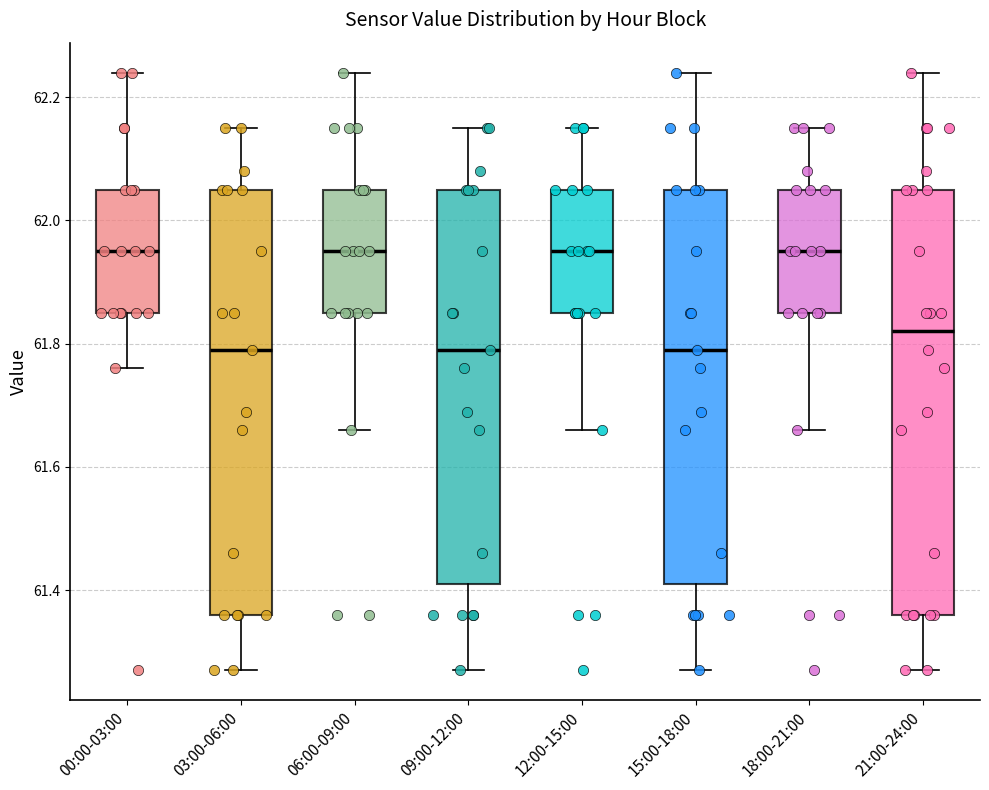

Reading left to right, transcribe this box plot: for each box, give where its median line is, the range the box spans, and where its two whiskers end, as read against the y-axis. The values are not printed on the chart, so give them approximately, as read against the axis.

00:00-03:00: median 61.96, box 61.86 to 62.06, whiskers 61.76 to 62.24
03:00-06:00: median 61.80, box 61.36 to 62.06, whiskers 61.28 to 62.16
06:00-09:00: median 61.96, box 61.86 to 62.06, whiskers 61.66 to 62.24
09:00-12:00: median 61.80, box 61.42 to 62.06, whiskers 61.28 to 62.16
12:00-15:00: median 61.96, box 61.86 to 62.06, whiskers 61.66 to 62.16
15:00-18:00: median 61.80, box 61.42 to 62.06, whiskers 61.28 to 62.24
18:00-21:00: median 61.96, box 61.86 to 62.06, whiskers 61.66 to 62.16
21:00-24:00: median 61.82, box 61.36 to 62.06, whiskers 61.28 to 62.24